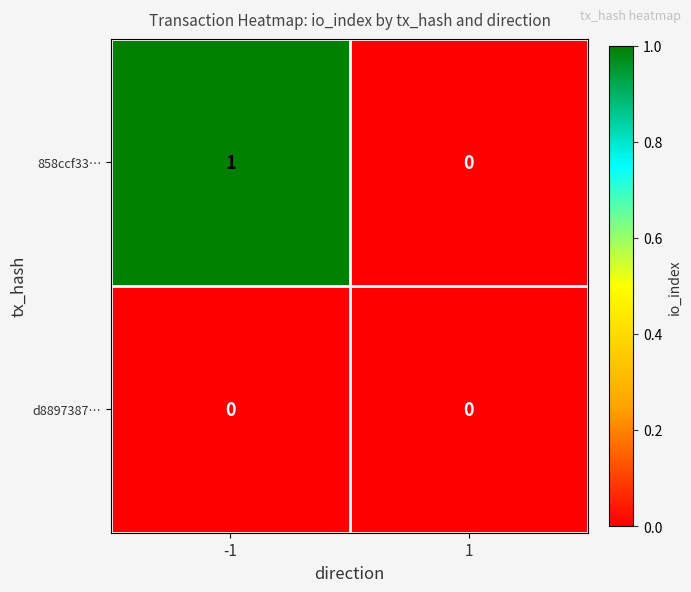

Is it true that 858ccf33… equals 2 at -1?

False